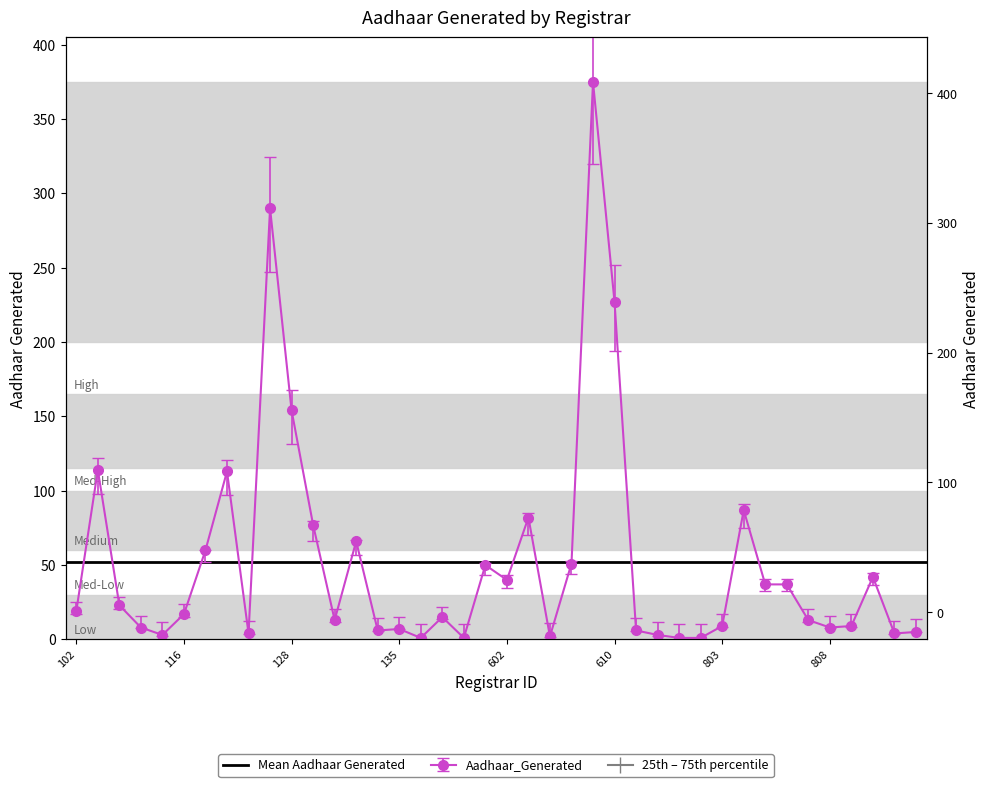

Is this an area chart (filled region under the line)?

No